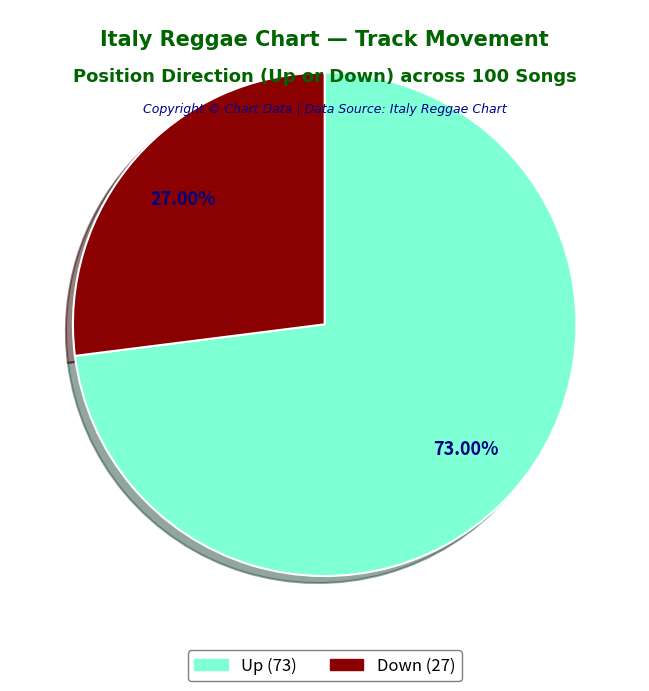

Does any single category account for the majority?

Yes